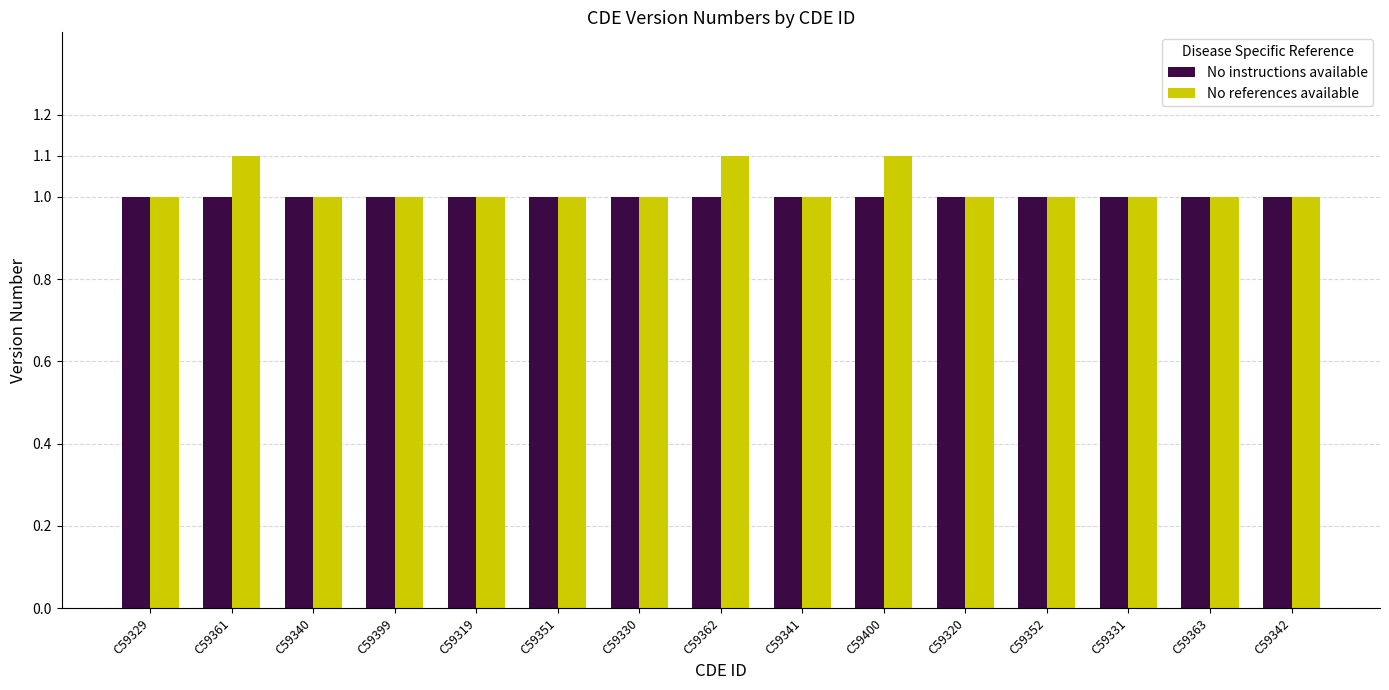

Which series has the widest spread of values?

No references available